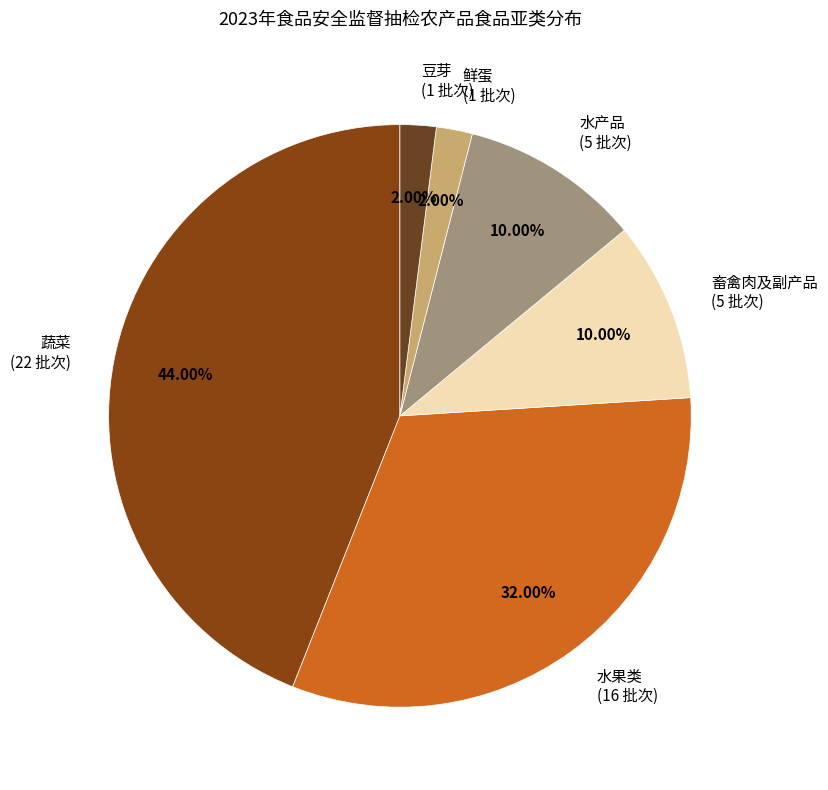

Approximately how many times larger is the value at 蔬菜 compared to 畜禽肉及副产品?

4.4